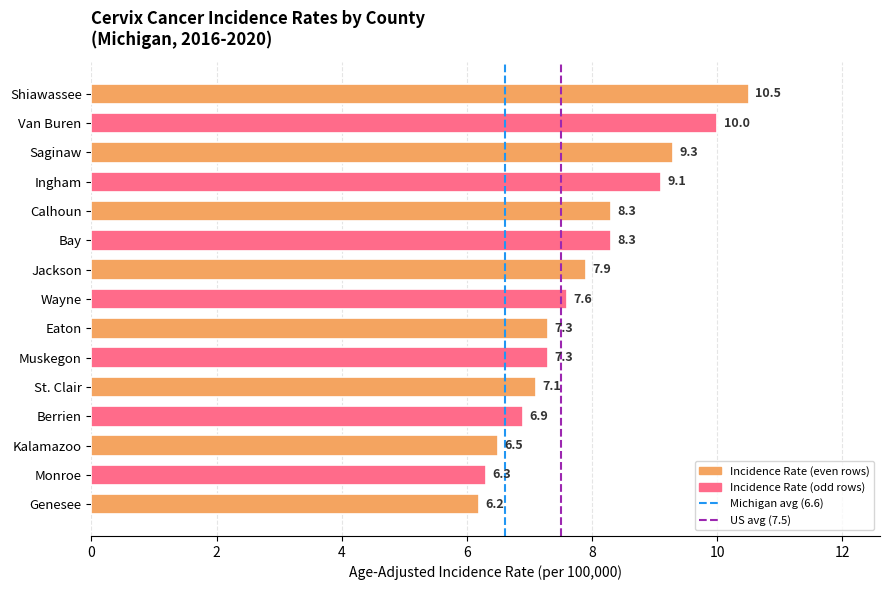

At which category does the chart reach its peak across all series?

Shiawassee